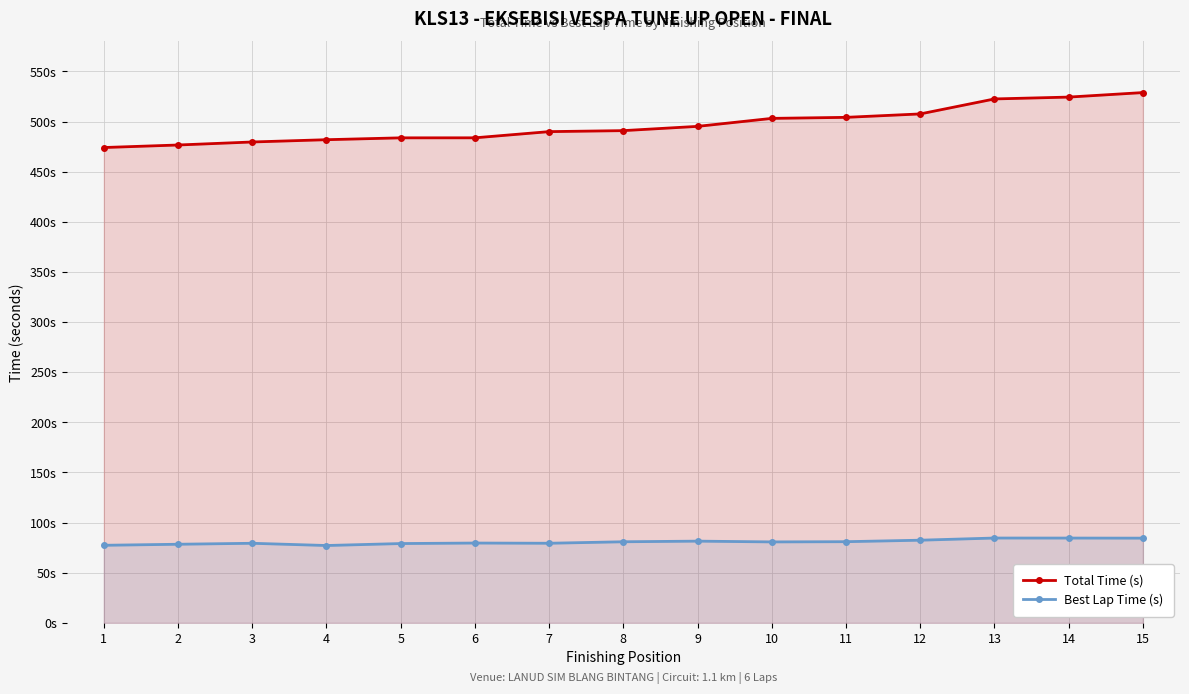

True or false: Best Lap Time (s) has more than 0 points higher than both neighbors.

True